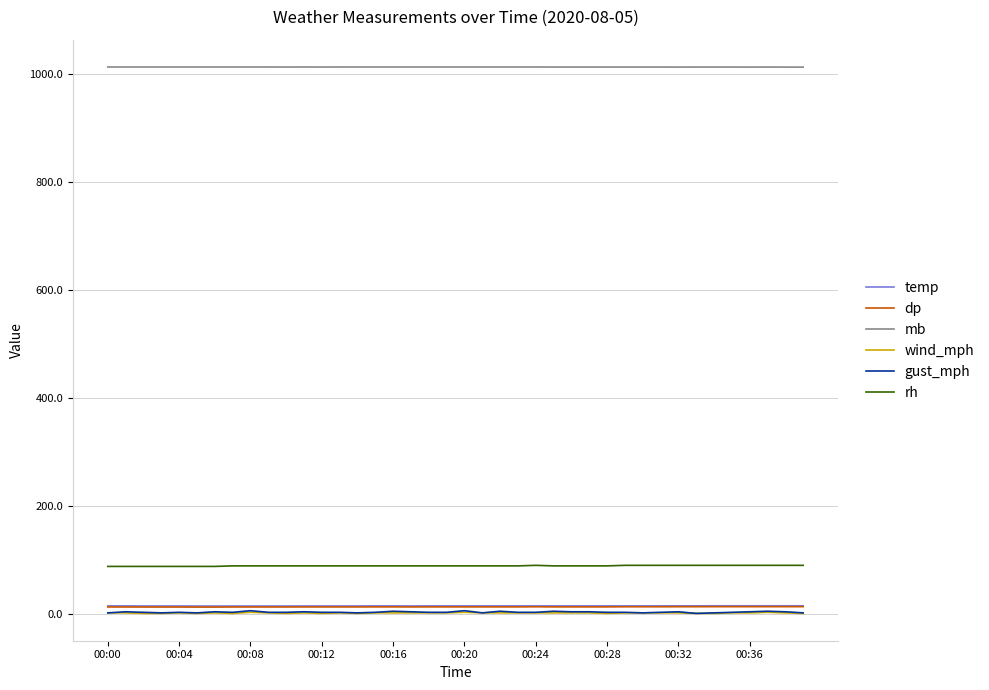

How many series are shown in this chart?

6